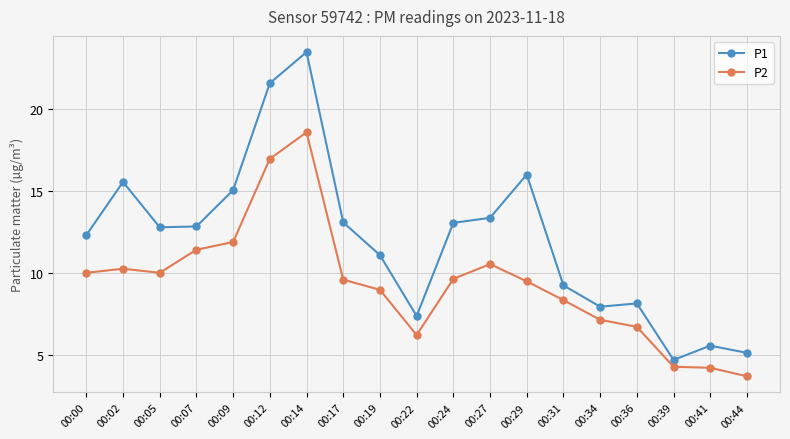

What is the value of the P1 point at the 9th from the left?

11.1